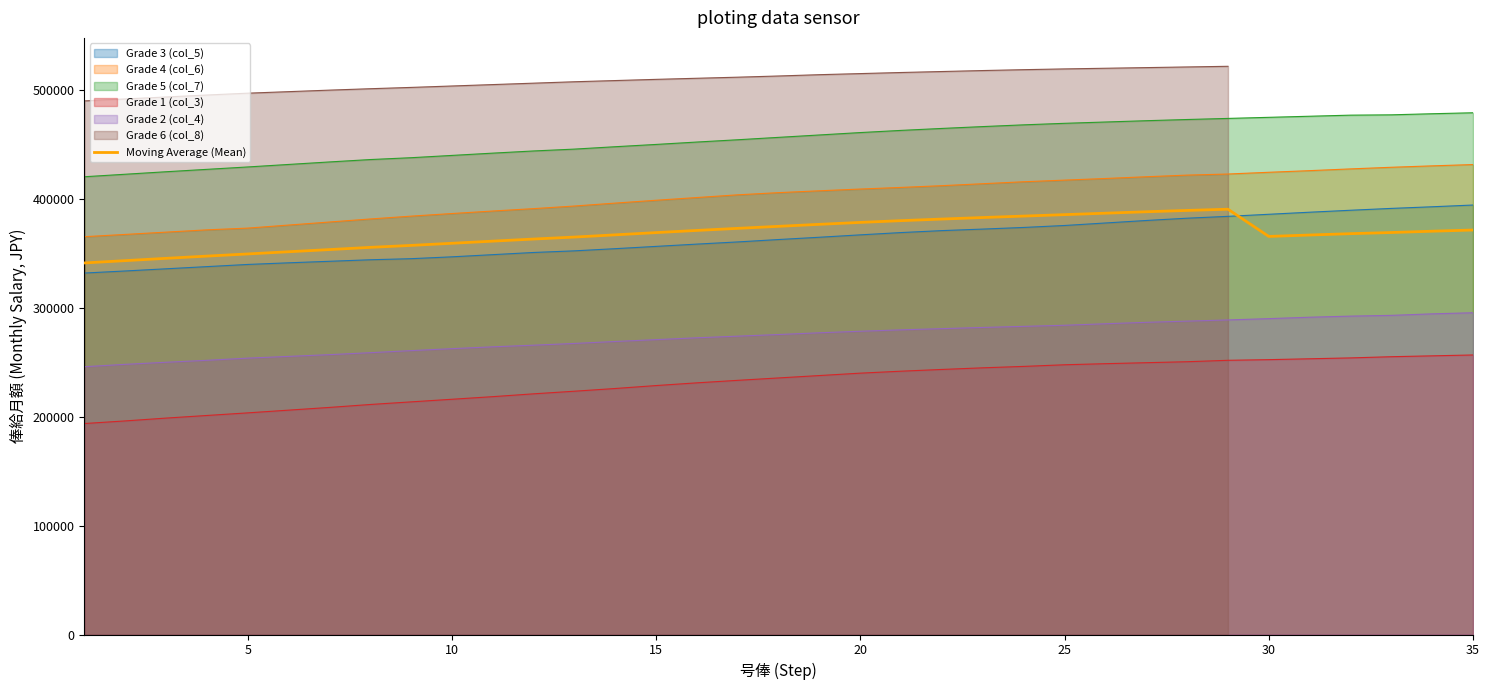

What is the minimum value for Grade 1 (col_3)?

193900.0